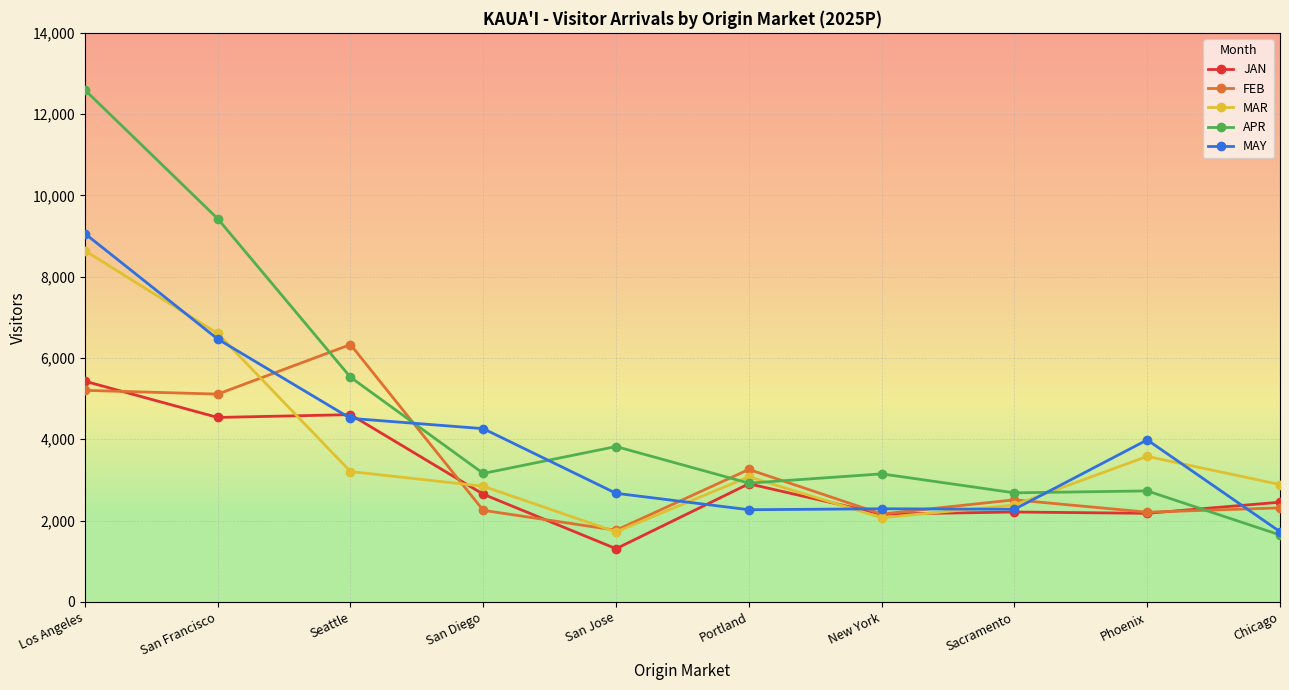

Between San Diego and Phoenix, which series saw the biggest shift?

MAR